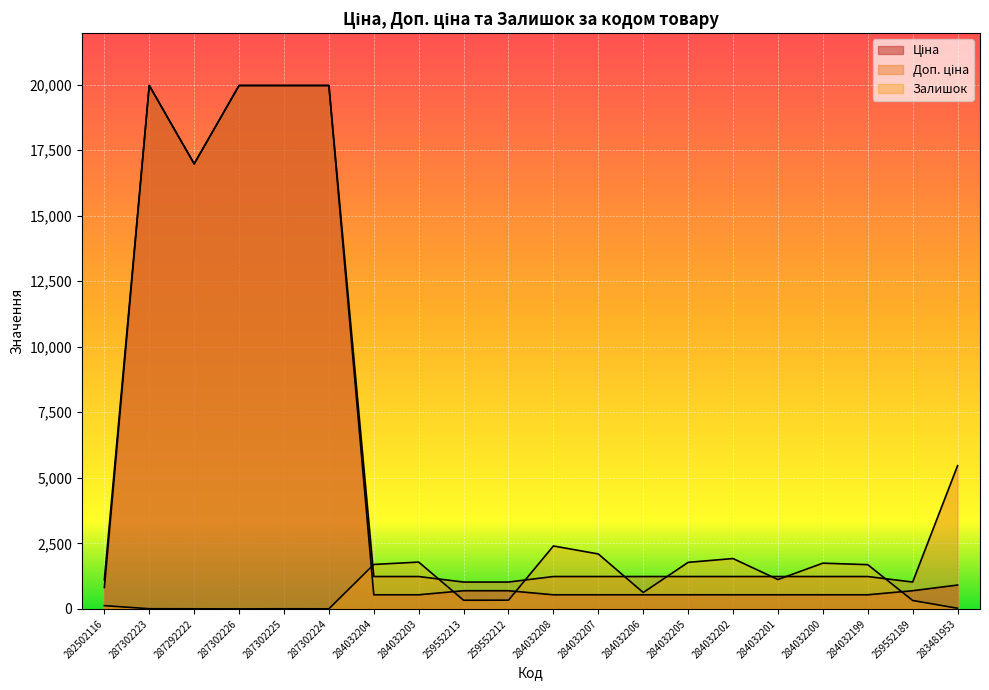

Which series ends up on top after the final intersection of Доп. ціна and Залишок?

Доп. ціна